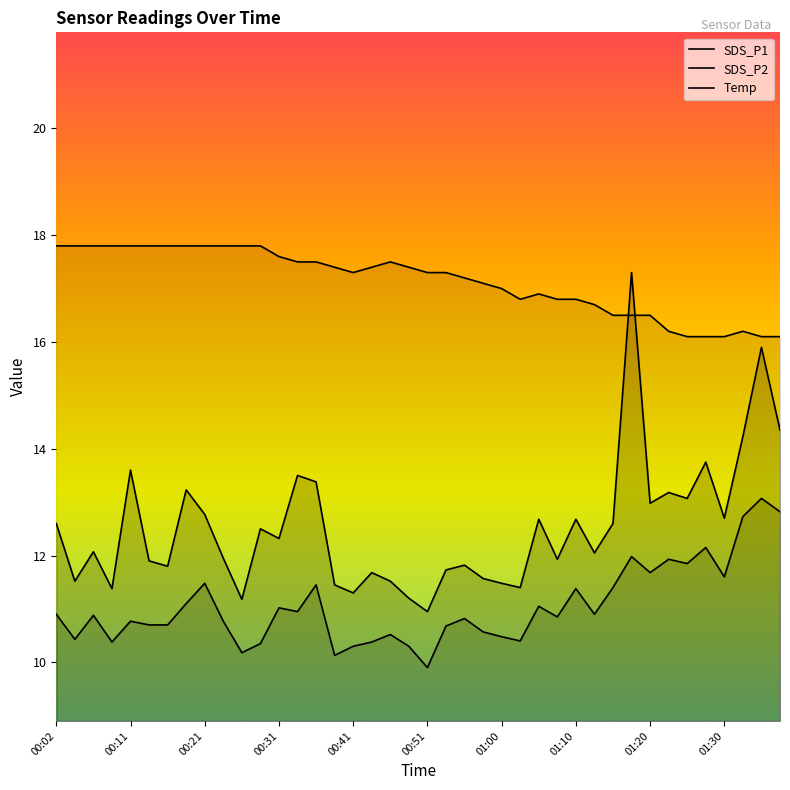

True or false: SDS_P2 and Temp intersect in this chart.

False